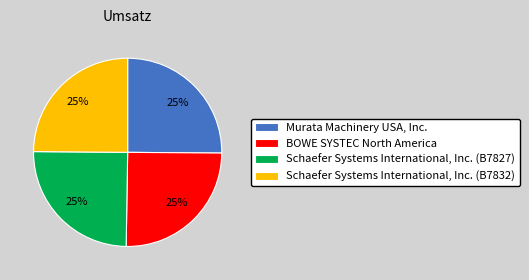

The BOWE SYSTEC North America slice represents 15% of the pie. True or false?

False